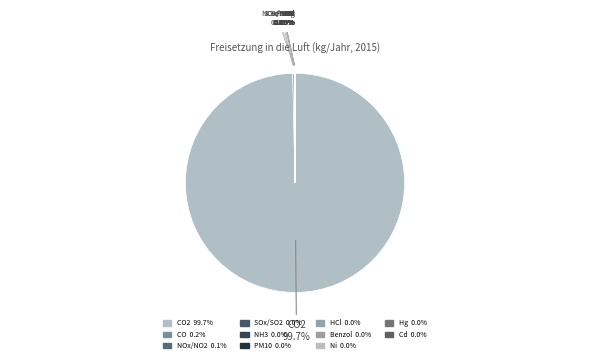

How many segments does this pie chart have?

11